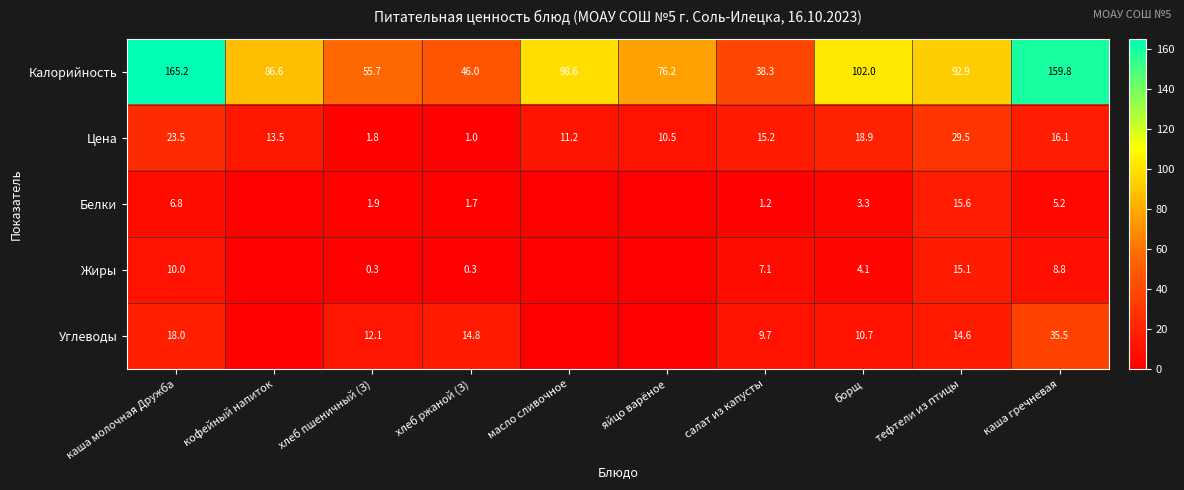

The Жиры series shows 17.8 at каша молочная Дружба. True or false?

False